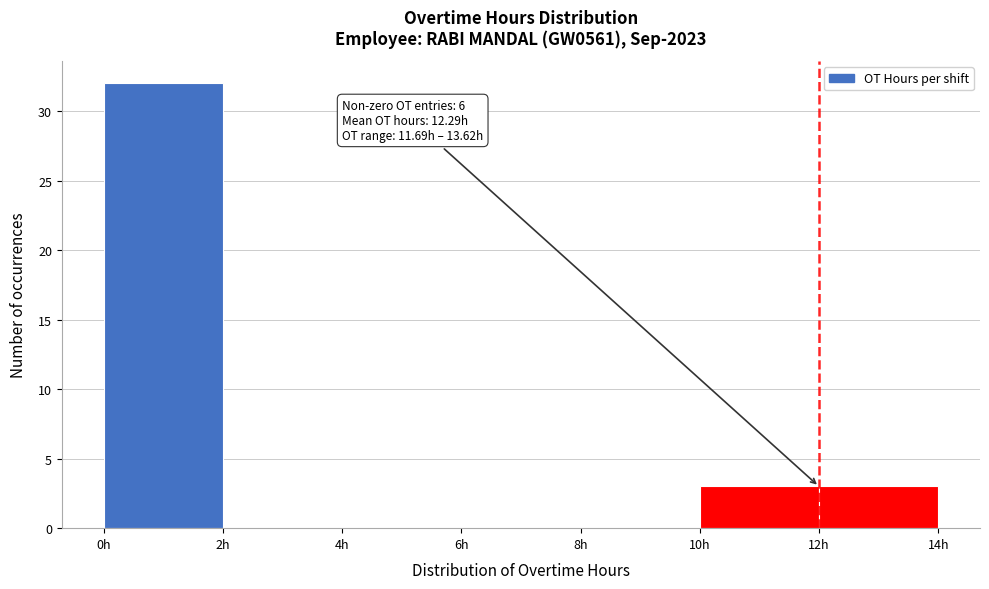

Which range on the x-axis has the tallest bar?

0 to 2